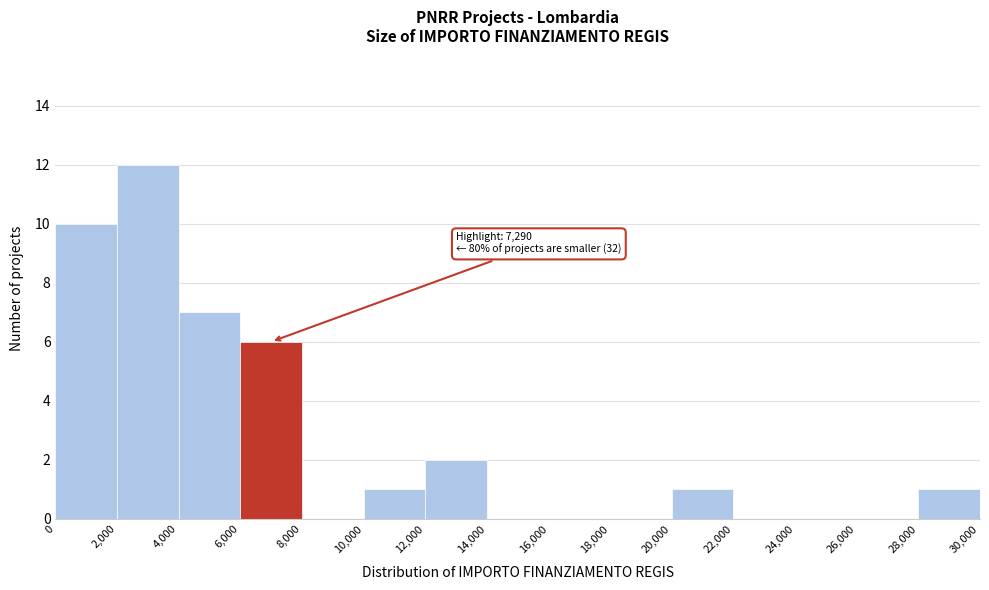

Over which range of the x-axis is the bar tallest?

2,000 to 4,000